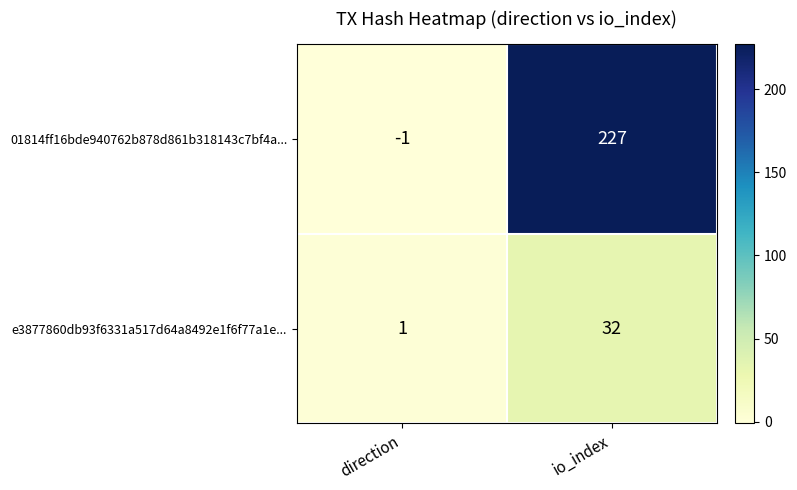

Rank the series by their average value, from lowest to highest.

e3877860db93f6331a517d64a8492e1f6f77a1e..., 01814ff16bde940762b878d861b318143c7bf4a...